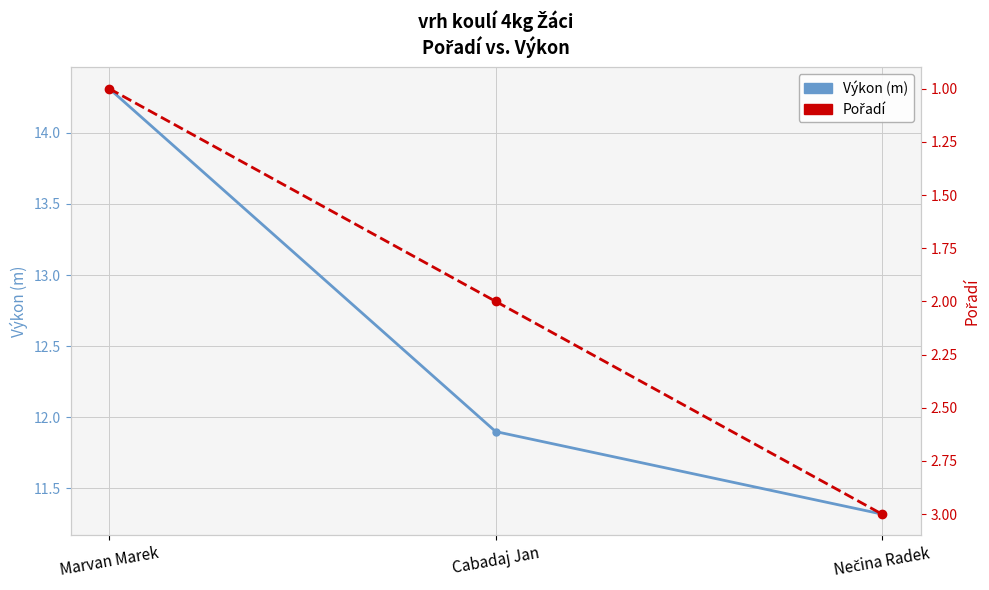

What is the minimum value for Pořadí?

1.0